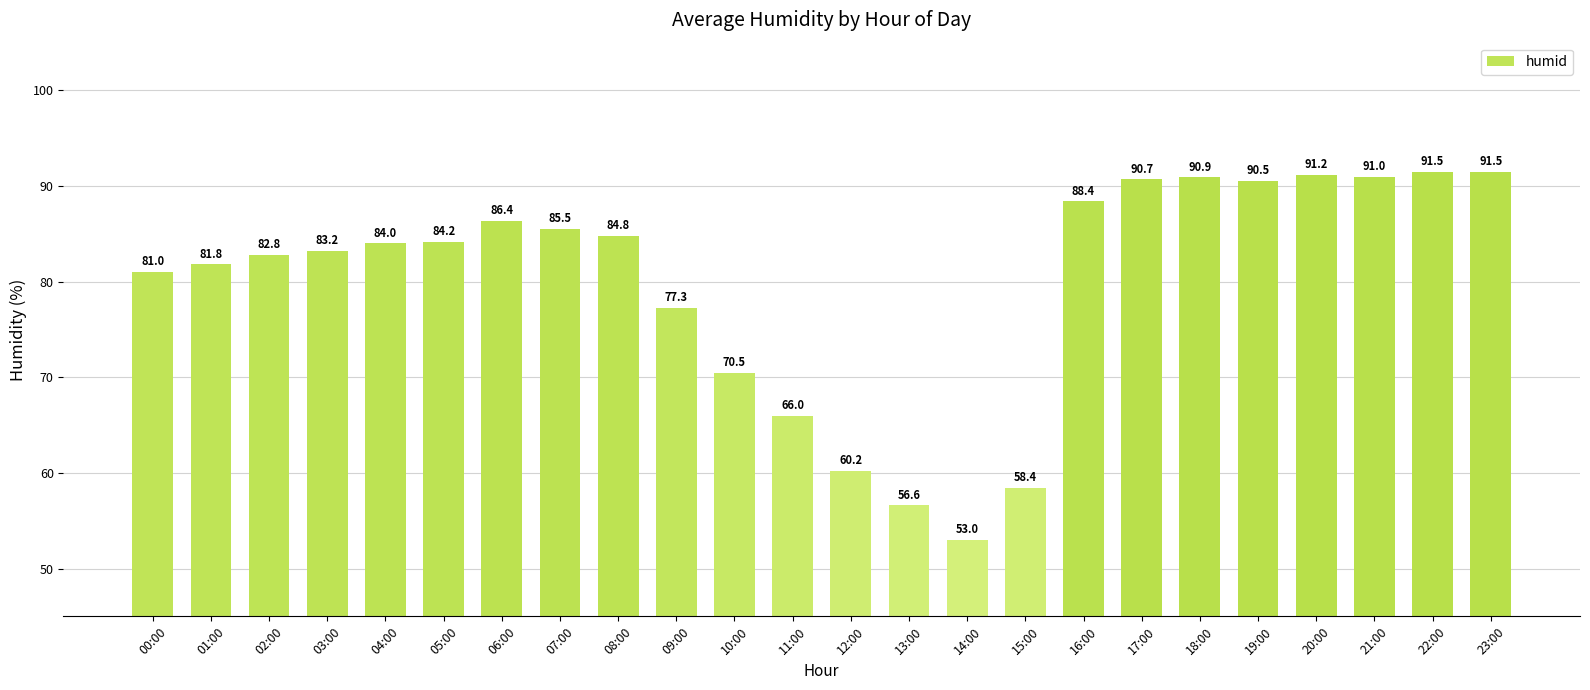

What is the minimum value shown in the chart?

53.0